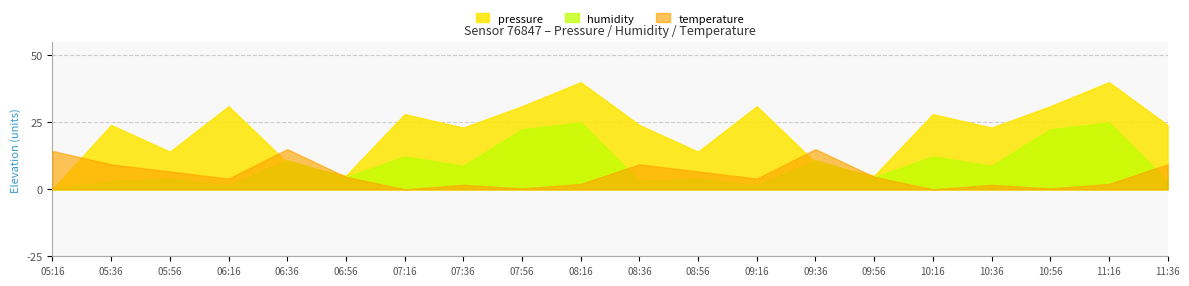

Rank the categories by pressure value from highest to lowest.

08:16, 11:16, 06:16, 07:56, 09:16, 10:56, 07:16, 10:16, 05:36, 08:36, 11:36, 07:36, 10:36, 05:56, 08:56, 06:36, 09:36, 06:56, 09:56, 05:16